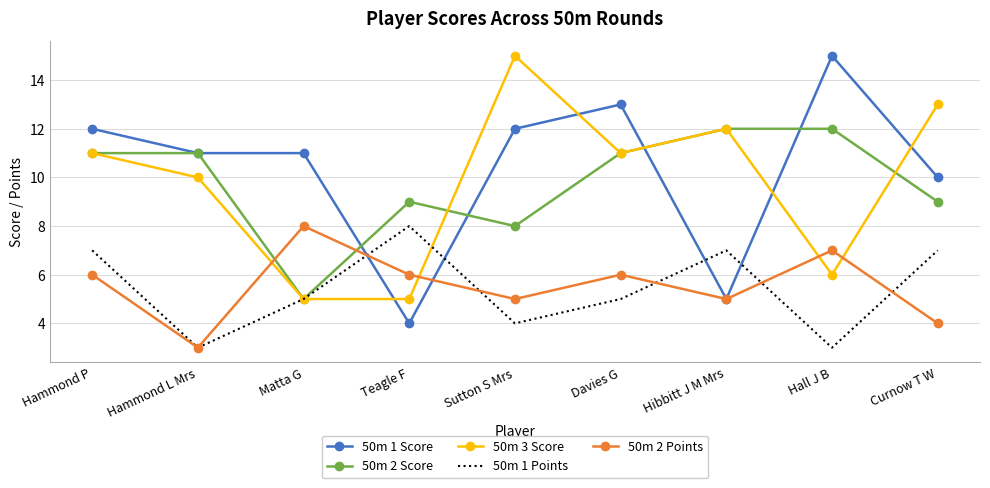

How many series are shown in this chart?

5